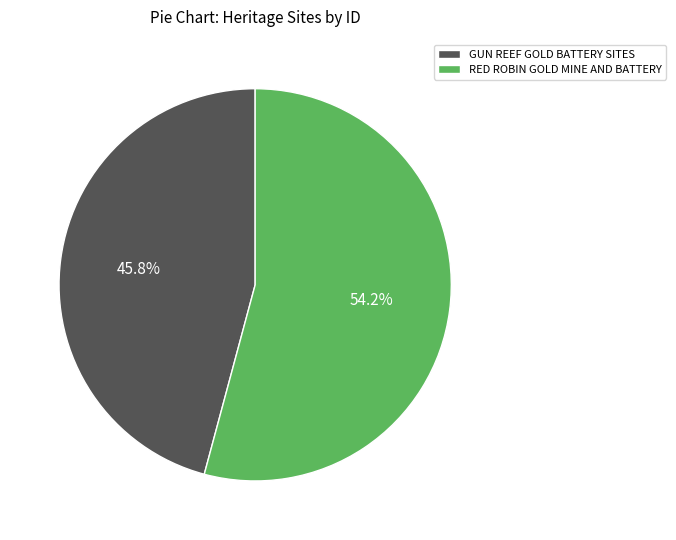

To the nearest percent, what is the combined percentage of GUN REEF GOLD BATTERY SITES and RED ROBIN GOLD MINE AND BATTERY?

100%